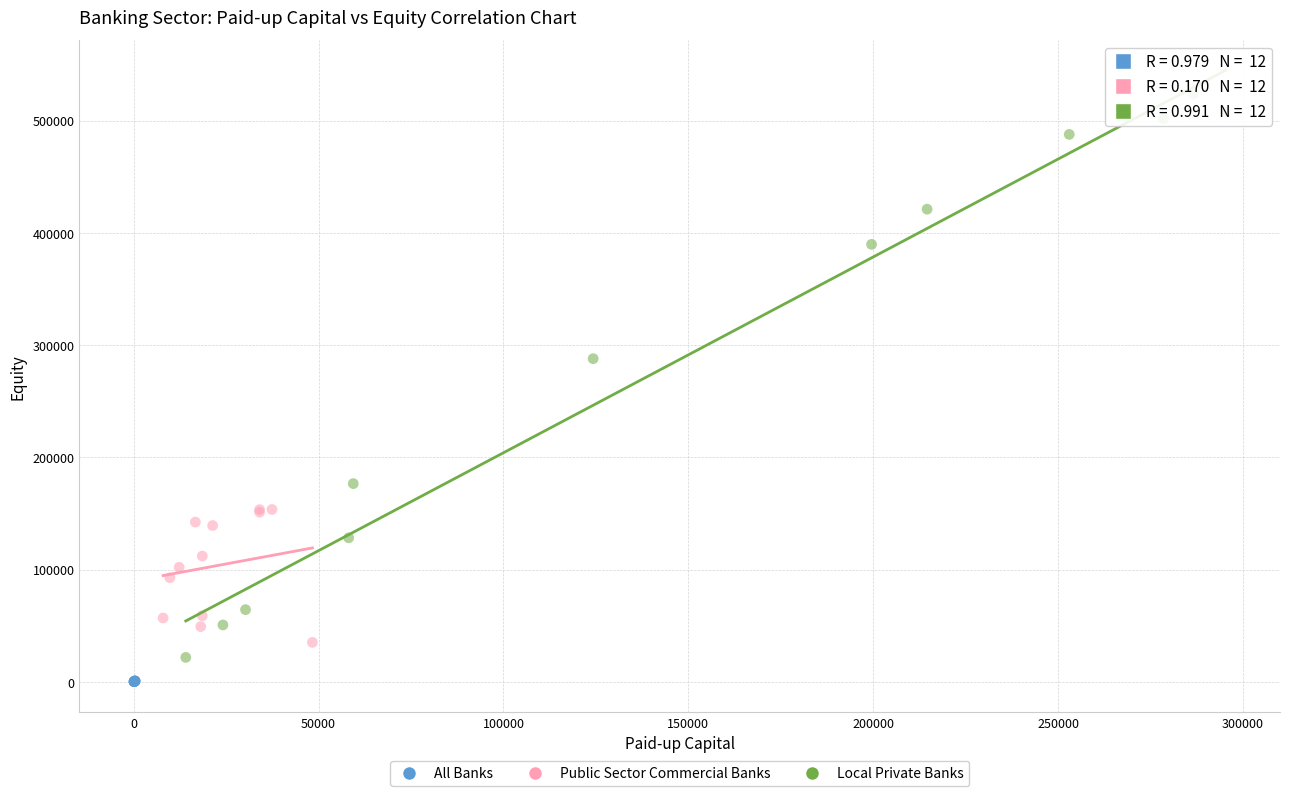

Which series has the widest spread of Y values?

Local Private Banks